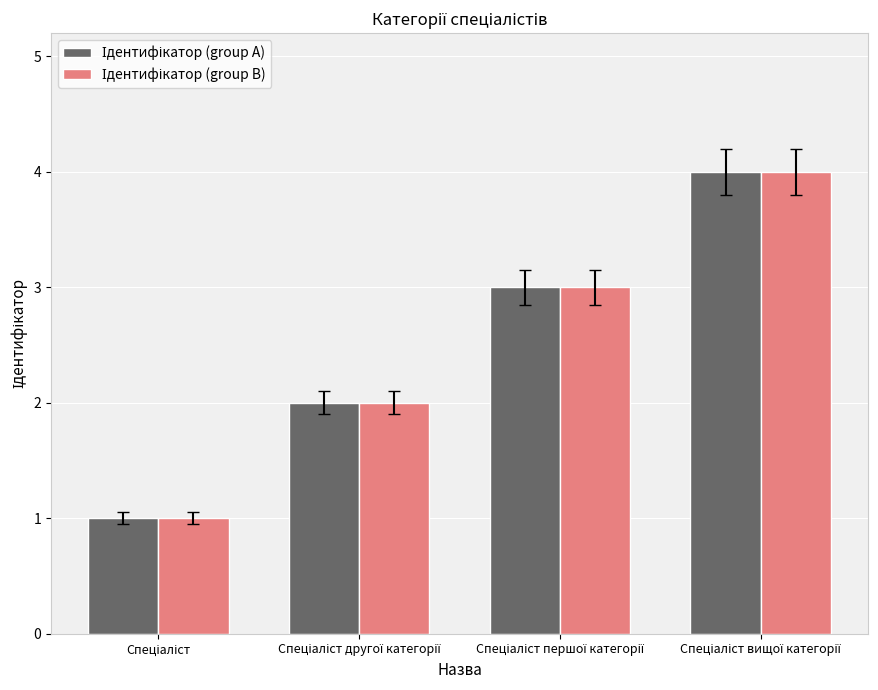

What is the greatest value displayed?

4